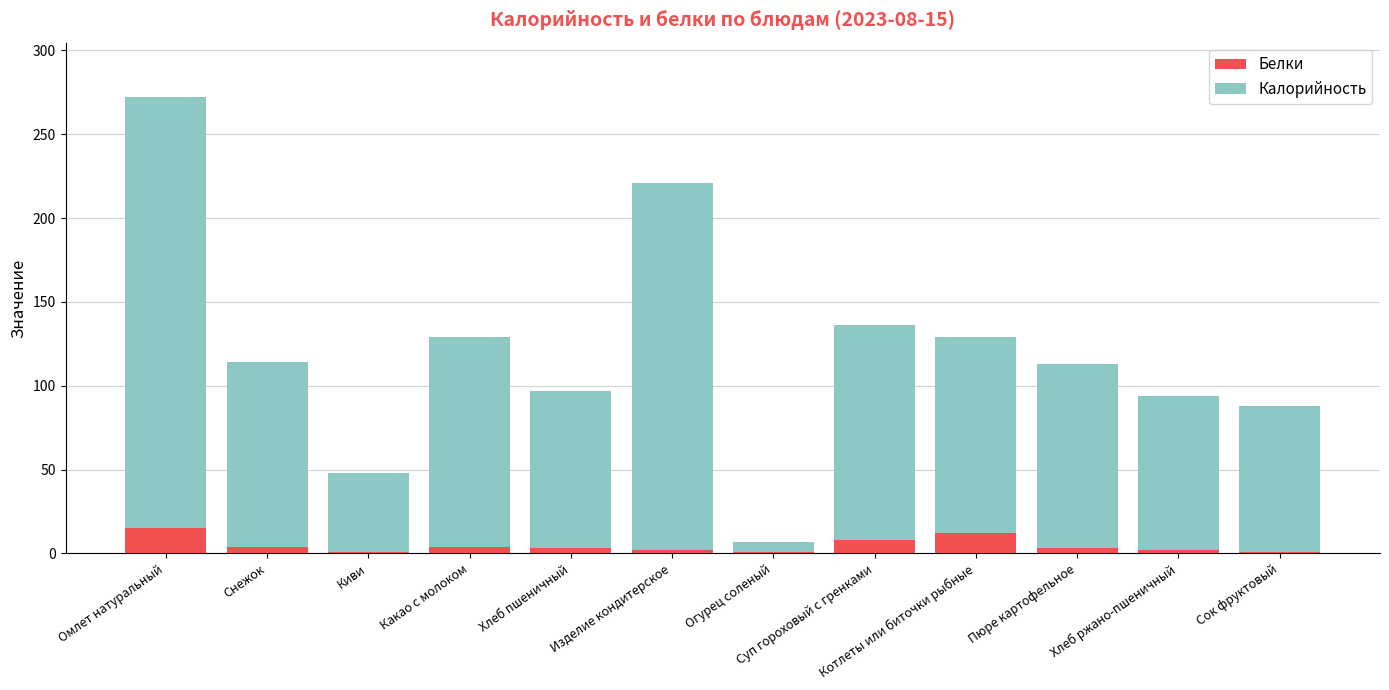

At which category is the sum across all series the highest?

Омлет натуральный